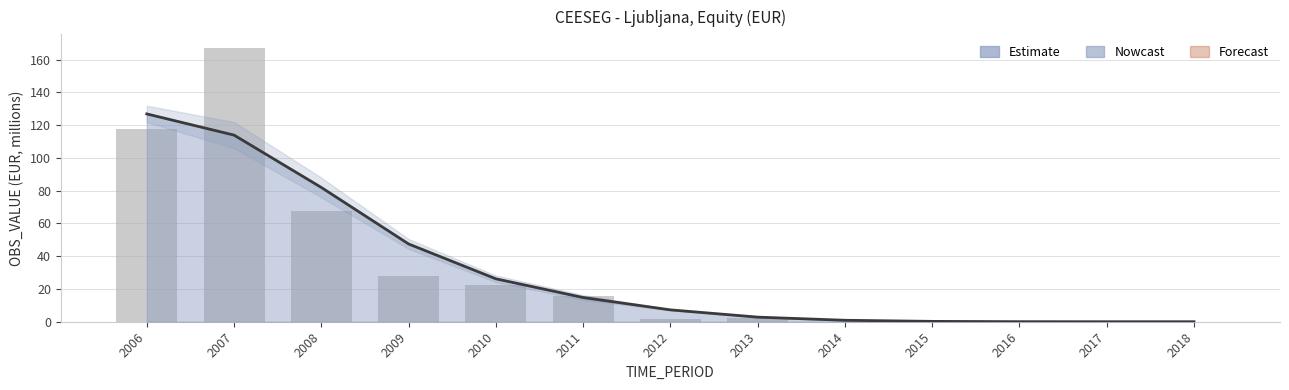

Is the value of Estimate at 2018 greater than the value of OBS_VALUE at 2009?

No